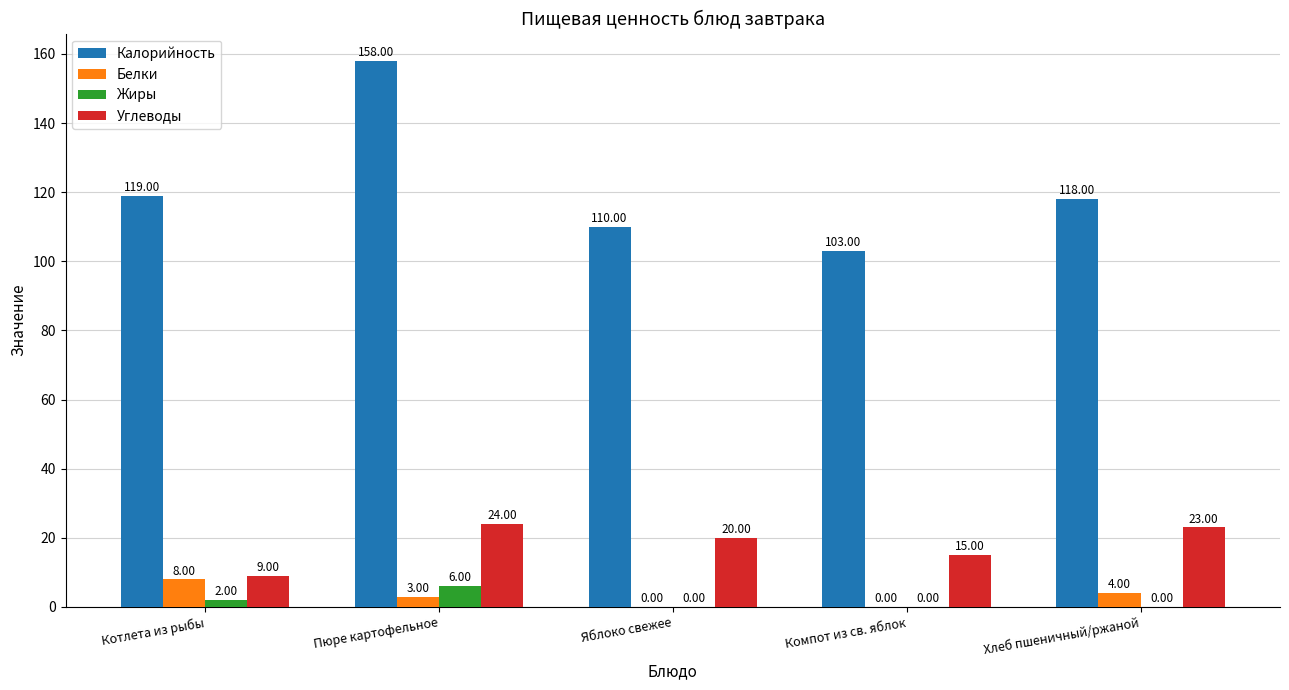

Where does the Белки series first go above 3?

Котлета из рыбы